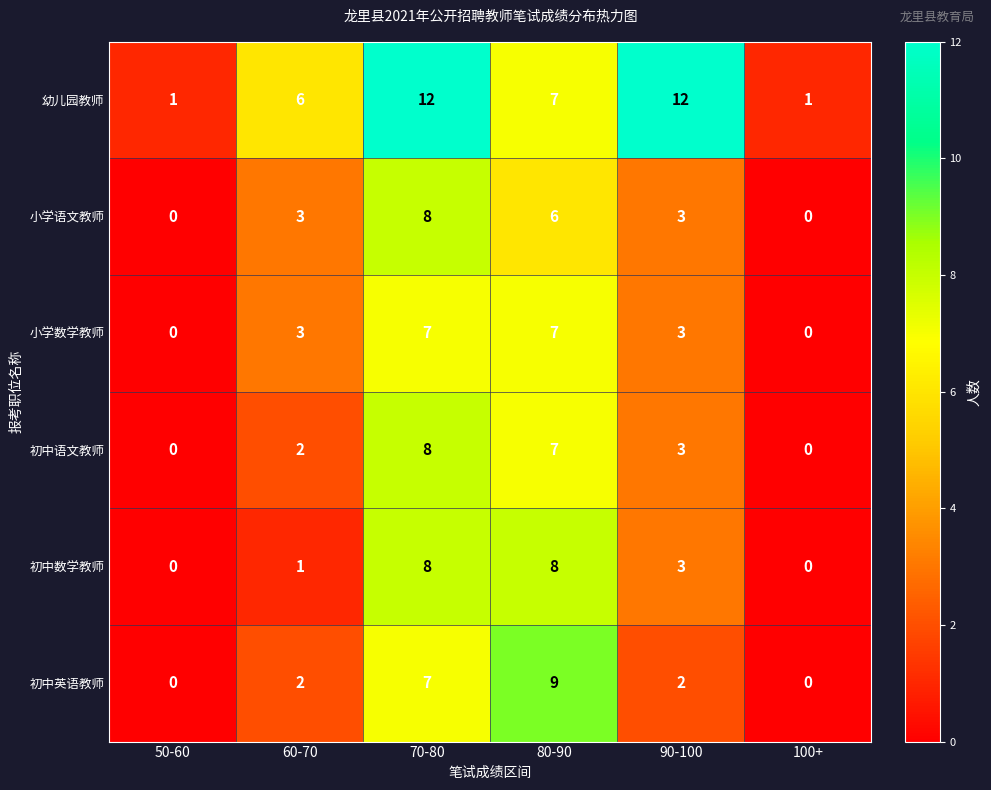

Which series has the largest total across all categories?

幼儿园教师